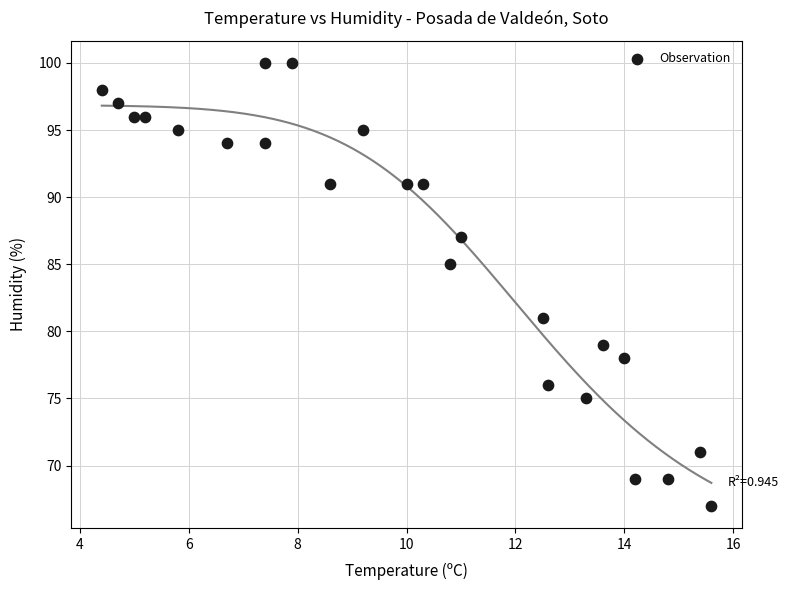

What is the range of Y values (max minus min)?

33